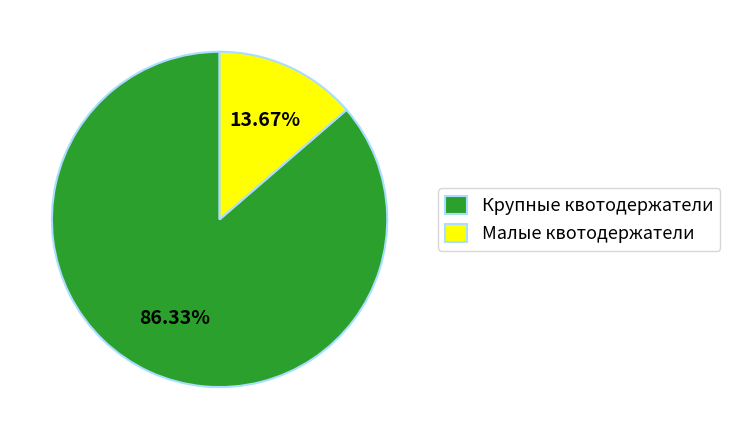

Does any single category account for the majority?

Yes